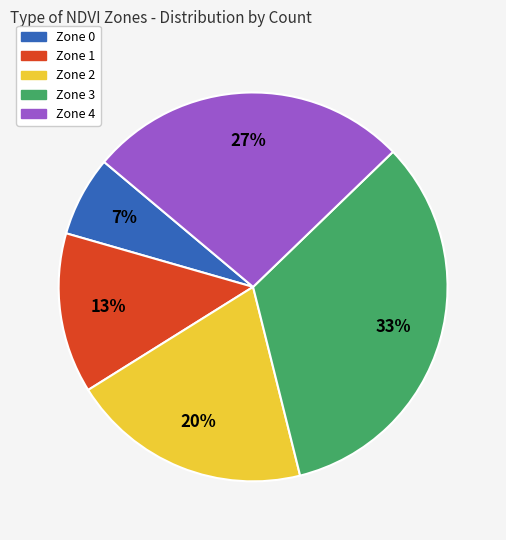

The Zone 1 slice represents 13% of the pie. True or false?

True